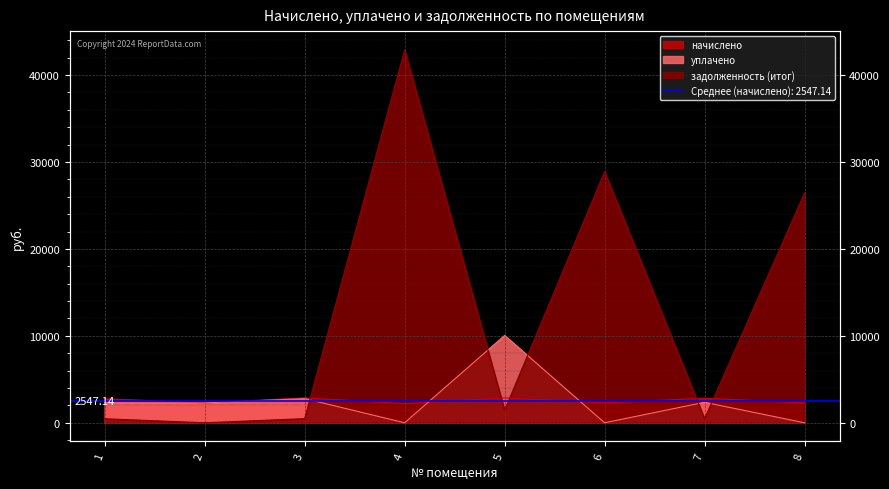

Does the chart display data point markers on the line(s)?

No